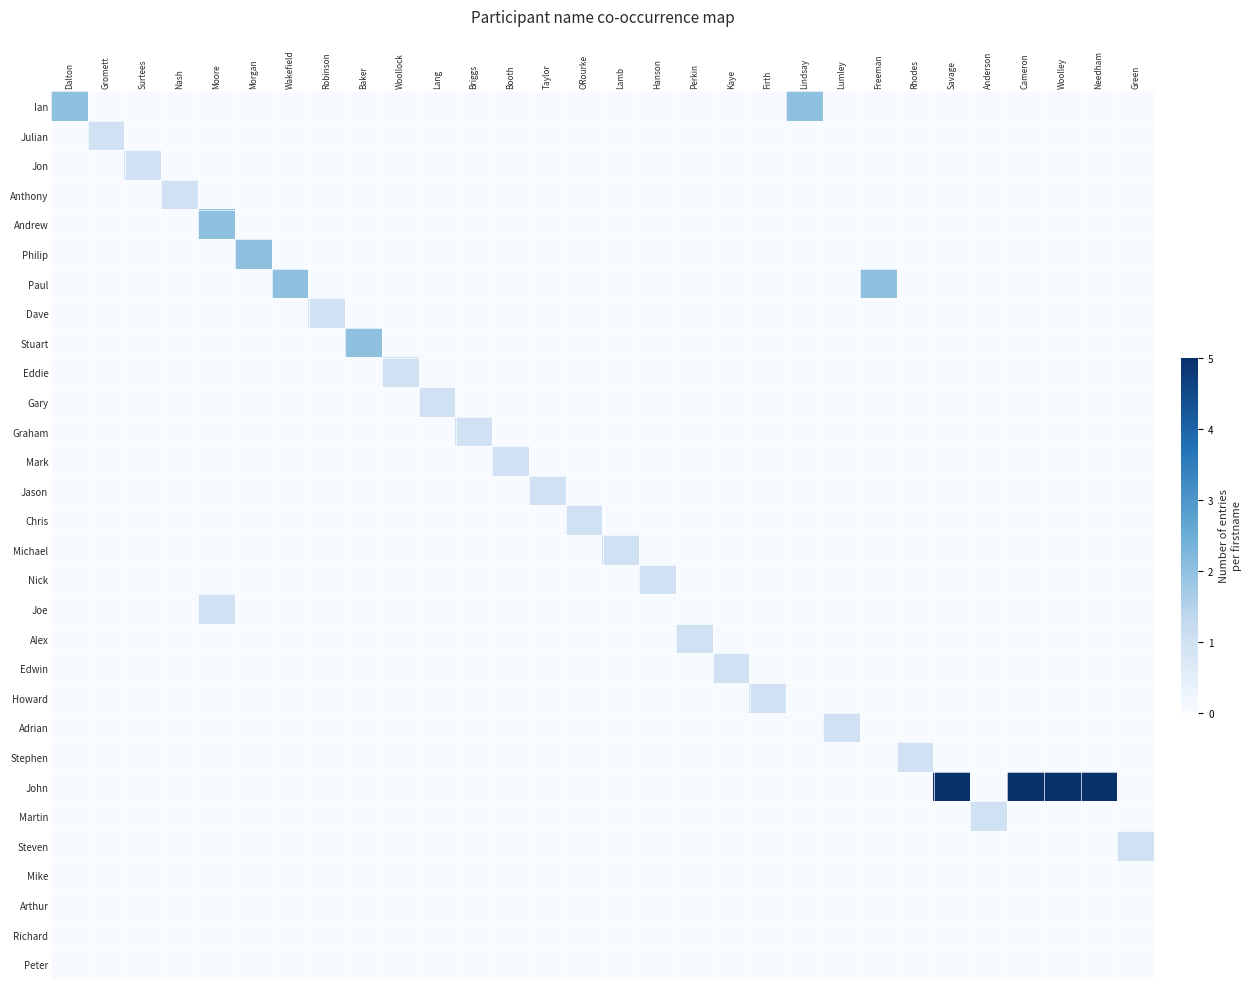

Reading left to right, list all the values displayed in this chart.

Ian: Dalton=2	Gromett=0	Surtees=0	Nash=0	Moore=0	Morgan=0	Wakefield=0	Robinson=0	Baker=0	Woollock=0	Lang=0	Briggs=0	Booth=0	Taylor=0	ORourke=0	Lamb=0	Hanson=0	Perkin=0	Kaye=0	Firth=0	Lindsay=2	Lumley=0	Freeman=0	Rhodes=0	Savage=0	Anderson=0	Cameron=0	Woolley=0	Needham=0	Green=0
Julian: Dalton=0	Gromett=1	Surtees=0	Nash=0	Moore=0	Morgan=0	Wakefield=0	Robinson=0	Baker=0	Woollock=0	Lang=0	Briggs=0	Booth=0	Taylor=0	ORourke=0	Lamb=0	Hanson=0	Perkin=0	Kaye=0	Firth=0	Lindsay=0	Lumley=0	Freeman=0	Rhodes=0	Savage=0	Anderson=0	Cameron=0	Woolley=0	Needham=0	Green=0
Jon: Dalton=0	Gromett=0	Surtees=1	Nash=0	Moore=0	Morgan=0	Wakefield=0	Robinson=0	Baker=0	Woollock=0	Lang=0	Briggs=0	Booth=0	Taylor=0	ORourke=0	Lamb=0	Hanson=0	Perkin=0	Kaye=0	Firth=0	Lindsay=0	Lumley=0	Freeman=0	Rhodes=0	Savage=0	Anderson=0	Cameron=0	Woolley=0	Needham=0	Green=0
Anthony: Dalton=0	Gromett=0	Surtees=0	Nash=1	Moore=0	Morgan=0	Wakefield=0	Robinson=0	Baker=0	Woollock=0	Lang=0	Briggs=0	Booth=0	Taylor=0	ORourke=0	Lamb=0	Hanson=0	Perkin=0	Kaye=0	Firth=0	Lindsay=0	Lumley=0	Freeman=0	Rhodes=0	Savage=0	Anderson=0	Cameron=0	Woolley=0	Needham=0	Green=0
Andrew: Dalton=0	Gromett=0	Surtees=0	Nash=0	Moore=2	Morgan=0	Wakefield=0	Robinson=0	Baker=0	Woollock=0	Lang=0	Briggs=0	Booth=0	Taylor=0	ORourke=0	Lamb=0	Hanson=0	Perkin=0	Kaye=0	Firth=0	Lindsay=0	Lumley=0	Freeman=0	Rhodes=0	Savage=0	Anderson=0	Cameron=0	Woolley=0	Needham=0	Green=0
Philip: Dalton=0	Gromett=0	Surtees=0	Nash=0	Moore=0	Morgan=2	Wakefield=0	Robinson=0	Baker=0	Woollock=0	Lang=0	Briggs=0	Booth=0	Taylor=0	ORourke=0	Lamb=0	Hanson=0	Perkin=0	Kaye=0	Firth=0	Lindsay=0	Lumley=0	Freeman=0	Rhodes=0	Savage=0	Anderson=0	Cameron=0	Woolley=0	Needham=0	Green=0
Paul: Dalton=0	Gromett=0	Surtees=0	Nash=0	Moore=0	Morgan=0	Wakefield=2	Robinson=0	Baker=0	Woollock=0	Lang=0	Briggs=0	Booth=0	Taylor=0	ORourke=0	Lamb=0	Hanson=0	Perkin=0	Kaye=0	Firth=0	Lindsay=0	Lumley=0	Freeman=2	Rhodes=0	Savage=0	Anderson=0	Cameron=0	Woolley=0	Needham=0	Green=0
Dave: Dalton=0	Gromett=0	Surtees=0	Nash=0	Moore=0	Morgan=0	Wakefield=0	Robinson=1	Baker=0	Woollock=0	Lang=0	Briggs=0	Booth=0	Taylor=0	ORourke=0	Lamb=0	Hanson=0	Perkin=0	Kaye=0	Firth=0	Lindsay=0	Lumley=0	Freeman=0	Rhodes=0	Savage=0	Anderson=0	Cameron=0	Woolley=0	Needham=0	Green=0
Stuart: Dalton=0	Gromett=0	Surtees=0	Nash=0	Moore=0	Morgan=0	Wakefield=0	Robinson=0	Baker=2	Woollock=0	Lang=0	Briggs=0	Booth=0	Taylor=0	ORourke=0	Lamb=0	Hanson=0	Perkin=0	Kaye=0	Firth=0	Lindsay=0	Lumley=0	Freeman=0	Rhodes=0	Savage=0	Anderson=0	Cameron=0	Woolley=0	Needham=0	Green=0
Eddie: Dalton=0	Gromett=0	Surtees=0	Nash=0	Moore=0	Morgan=0	Wakefield=0	Robinson=0	Baker=0	Woollock=1	Lang=0	Briggs=0	Booth=0	Taylor=0	ORourke=0	Lamb=0	Hanson=0	Perkin=0	Kaye=0	Firth=0	Lindsay=0	Lumley=0	Freeman=0	Rhodes=0	Savage=0	Anderson=0	Cameron=0	Woolley=0	Needham=0	Green=0
Gary: Dalton=0	Gromett=0	Surtees=0	Nash=0	Moore=0	Morgan=0	Wakefield=0	Robinson=0	Baker=0	Woollock=0	Lang=1	Briggs=0	Booth=0	Taylor=0	ORourke=0	Lamb=0	Hanson=0	Perkin=0	Kaye=0	Firth=0	Lindsay=0	Lumley=0	Freeman=0	Rhodes=0	Savage=0	Anderson=0	Cameron=0	Woolley=0	Needham=0	Green=0
Graham: Dalton=0	Gromett=0	Surtees=0	Nash=0	Moore=0	Morgan=0	Wakefield=0	Robinson=0	Baker=0	Woollock=0	Lang=0	Briggs=1	Booth=0	Taylor=0	ORourke=0	Lamb=0	Hanson=0	Perkin=0	Kaye=0	Firth=0	Lindsay=0	Lumley=0	Freeman=0	Rhodes=0	Savage=0	Anderson=0	Cameron=0	Woolley=0	Needham=0	Green=0
Mark: Dalton=0	Gromett=0	Surtees=0	Nash=0	Moore=0	Morgan=0	Wakefield=0	Robinson=0	Baker=0	Woollock=0	Lang=0	Briggs=0	Booth=1	Taylor=0	ORourke=0	Lamb=0	Hanson=0	Perkin=0	Kaye=0	Firth=0	Lindsay=0	Lumley=0	Freeman=0	Rhodes=0	Savage=0	Anderson=0	Cameron=0	Woolley=0	Needham=0	Green=0
Jason: Dalton=0	Gromett=0	Surtees=0	Nash=0	Moore=0	Morgan=0	Wakefield=0	Robinson=0	Baker=0	Woollock=0	Lang=0	Briggs=0	Booth=0	Taylor=1	ORourke=0	Lamb=0	Hanson=0	Perkin=0	Kaye=0	Firth=0	Lindsay=0	Lumley=0	Freeman=0	Rhodes=0	Savage=0	Anderson=0	Cameron=0	Woolley=0	Needham=0	Green=0
Chris: Dalton=0	Gromett=0	Surtees=0	Nash=0	Moore=0	Morgan=0	Wakefield=0	Robinson=0	Baker=0	Woollock=0	Lang=0	Briggs=0	Booth=0	Taylor=0	ORourke=1	Lamb=0	Hanson=0	Perkin=0	Kaye=0	Firth=0	Lindsay=0	Lumley=0	Freeman=0	Rhodes=0	Savage=0	Anderson=0	Cameron=0	Woolley=0	Needham=0	Green=0
Michael: Dalton=0	Gromett=0	Surtees=0	Nash=0	Moore=0	Morgan=0	Wakefield=0	Robinson=0	Baker=0	Woollock=0	Lang=0	Briggs=0	Booth=0	Taylor=0	ORourke=0	Lamb=1	Hanson=0	Perkin=0	Kaye=0	Firth=0	Lindsay=0	Lumley=0	Freeman=0	Rhodes=0	Savage=0	Anderson=0	Cameron=0	Woolley=0	Needham=0	Green=0
Nick: Dalton=0	Gromett=0	Surtees=0	Nash=0	Moore=0	Morgan=0	Wakefield=0	Robinson=0	Baker=0	Woollock=0	Lang=0	Briggs=0	Booth=0	Taylor=0	ORourke=0	Lamb=0	Hanson=1	Perkin=0	Kaye=0	Firth=0	Lindsay=0	Lumley=0	Freeman=0	Rhodes=0	Savage=0	Anderson=0	Cameron=0	Woolley=0	Needham=0	Green=0
Joe: Dalton=0	Gromett=0	Surtees=0	Nash=0	Moore=1	Morgan=0	Wakefield=0	Robinson=0	Baker=0	Woollock=0	Lang=0	Briggs=0	Booth=0	Taylor=0	ORourke=0	Lamb=0	Hanson=0	Perkin=0	Kaye=0	Firth=0	Lindsay=0	Lumley=0	Freeman=0	Rhodes=0	Savage=0	Anderson=0	Cameron=0	Woolley=0	Needham=0	Green=0
Alex: Dalton=0	Gromett=0	Surtees=0	Nash=0	Moore=0	Morgan=0	Wakefield=0	Robinson=0	Baker=0	Woollock=0	Lang=0	Briggs=0	Booth=0	Taylor=0	ORourke=0	Lamb=0	Hanson=0	Perkin=1	Kaye=0	Firth=0	Lindsay=0	Lumley=0	Freeman=0	Rhodes=0	Savage=0	Anderson=0	Cameron=0	Woolley=0	Needham=0	Green=0
Edwin: Dalton=0	Gromett=0	Surtees=0	Nash=0	Moore=0	Morgan=0	Wakefield=0	Robinson=0	Baker=0	Woollock=0	Lang=0	Briggs=0	Booth=0	Taylor=0	ORourke=0	Lamb=0	Hanson=0	Perkin=0	Kaye=1	Firth=0	Lindsay=0	Lumley=0	Freeman=0	Rhodes=0	Savage=0	Anderson=0	Cameron=0	Woolley=0	Needham=0	Green=0
Howard: Dalton=0	Gromett=0	Surtees=0	Nash=0	Moore=0	Morgan=0	Wakefield=0	Robinson=0	Baker=0	Woollock=0	Lang=0	Briggs=0	Booth=0	Taylor=0	ORourke=0	Lamb=0	Hanson=0	Perkin=0	Kaye=0	Firth=1	Lindsay=0	Lumley=0	Freeman=0	Rhodes=0	Savage=0	Anderson=0	Cameron=0	Woolley=0	Needham=0	Green=0
Adrian: Dalton=0	Gromett=0	Surtees=0	Nash=0	Moore=0	Morgan=0	Wakefield=0	Robinson=0	Baker=0	Woollock=0	Lang=0	Briggs=0	Booth=0	Taylor=0	ORourke=0	Lamb=0	Hanson=0	Perkin=0	Kaye=0	Firth=0	Lindsay=0	Lumley=1	Freeman=0	Rhodes=0	Savage=0	Anderson=0	Cameron=0	Woolley=0	Needham=0	Green=0
Stephen: Dalton=0	Gromett=0	Surtees=0	Nash=0	Moore=0	Morgan=0	Wakefield=0	Robinson=0	Baker=0	Woollock=0	Lang=0	Briggs=0	Booth=0	Taylor=0	ORourke=0	Lamb=0	Hanson=0	Perkin=0	Kaye=0	Firth=0	Lindsay=0	Lumley=0	Freeman=0	Rhodes=1	Savage=0	Anderson=0	Cameron=0	Woolley=0	Needham=0	Green=0
John: Dalton=0	Gromett=0	Surtees=0	Nash=0	Moore=0	Morgan=0	Wakefield=0	Robinson=0	Baker=0	Woollock=0	Lang=0	Briggs=0	Booth=0	Taylor=0	ORourke=0	Lamb=0	Hanson=0	Perkin=0	Kaye=0	Firth=0	Lindsay=0	Lumley=0	Freeman=0	Rhodes=0	Savage=5	Anderson=0	Cameron=5	Woolley=5	Needham=5	Green=0
Martin: Dalton=0	Gromett=0	Surtees=0	Nash=0	Moore=0	Morgan=0	Wakefield=0	Robinson=0	Baker=0	Woollock=0	Lang=0	Briggs=0	Booth=0	Taylor=0	ORourke=0	Lamb=0	Hanson=0	Perkin=0	Kaye=0	Firth=0	Lindsay=0	Lumley=0	Freeman=0	Rhodes=0	Savage=0	Anderson=1	Cameron=0	Woolley=0	Needham=0	Green=0
Steven: Dalton=0	Gromett=0	Surtees=0	Nash=0	Moore=0	Morgan=0	Wakefield=0	Robinson=0	Baker=0	Woollock=0	Lang=0	Briggs=0	Booth=0	Taylor=0	ORourke=0	Lamb=0	Hanson=0	Perkin=0	Kaye=0	Firth=0	Lindsay=0	Lumley=0	Freeman=0	Rhodes=0	Savage=0	Anderson=0	Cameron=0	Woolley=0	Needham=0	Green=1
Mike: Dalton=0	Gromett=0	Surtees=0	Nash=0	Moore=0	Morgan=0	Wakefield=0	Robinson=0	Baker=0	Woollock=0	Lang=0	Briggs=0	Booth=0	Taylor=0	ORourke=0	Lamb=0	Hanson=0	Perkin=0	Kaye=0	Firth=0	Lindsay=0	Lumley=0	Freeman=0	Rhodes=0	Savage=0	Anderson=0	Cameron=0	Woolley=0	Needham=0	Green=0
Arthur: Dalton=0	Gromett=0	Surtees=0	Nash=0	Moore=0	Morgan=0	Wakefield=0	Robinson=0	Baker=0	Woollock=0	Lang=0	Briggs=0	Booth=0	Taylor=0	ORourke=0	Lamb=0	Hanson=0	Perkin=0	Kaye=0	Firth=0	Lindsay=0	Lumley=0	Freeman=0	Rhodes=0	Savage=0	Anderson=0	Cameron=0	Woolley=0	Needham=0	Green=0
Richard: Dalton=0	Gromett=0	Surtees=0	Nash=0	Moore=0	Morgan=0	Wakefield=0	Robinson=0	Baker=0	Woollock=0	Lang=0	Briggs=0	Booth=0	Taylor=0	ORourke=0	Lamb=0	Hanson=0	Perkin=0	Kaye=0	Firth=0	Lindsay=0	Lumley=0	Freeman=0	Rhodes=0	Savage=0	Anderson=0	Cameron=0	Woolley=0	Needham=0	Green=0
Peter: Dalton=0	Gromett=0	Surtees=0	Nash=0	Moore=0	Morgan=0	Wakefield=0	Robinson=0	Baker=0	Woollock=0	Lang=0	Briggs=0	Booth=0	Taylor=0	ORourke=0	Lamb=0	Hanson=0	Perkin=0	Kaye=0	Firth=0	Lindsay=0	Lumley=0	Freeman=0	Rhodes=0	Savage=0	Anderson=0	Cameron=0	Woolley=0	Needham=0	Green=0